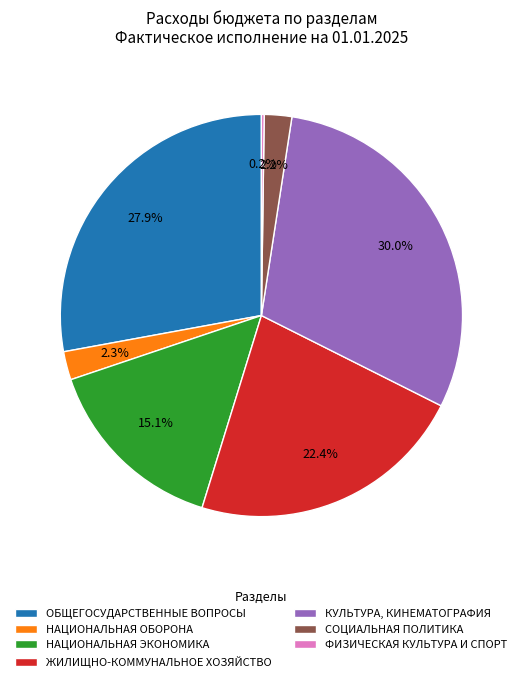

To the nearest percent, what is the difference between the largest and smallest slice percentages?

30%